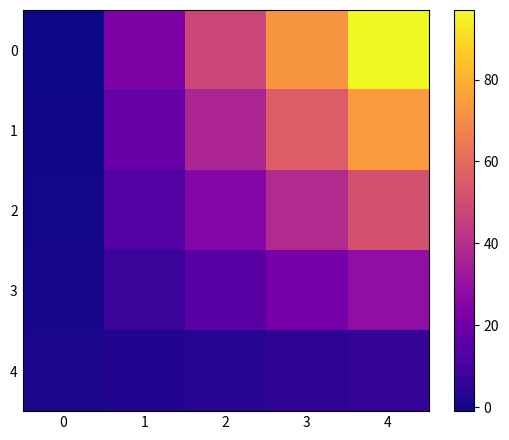

What is the spread (max minus min) of values at 4?

91.0